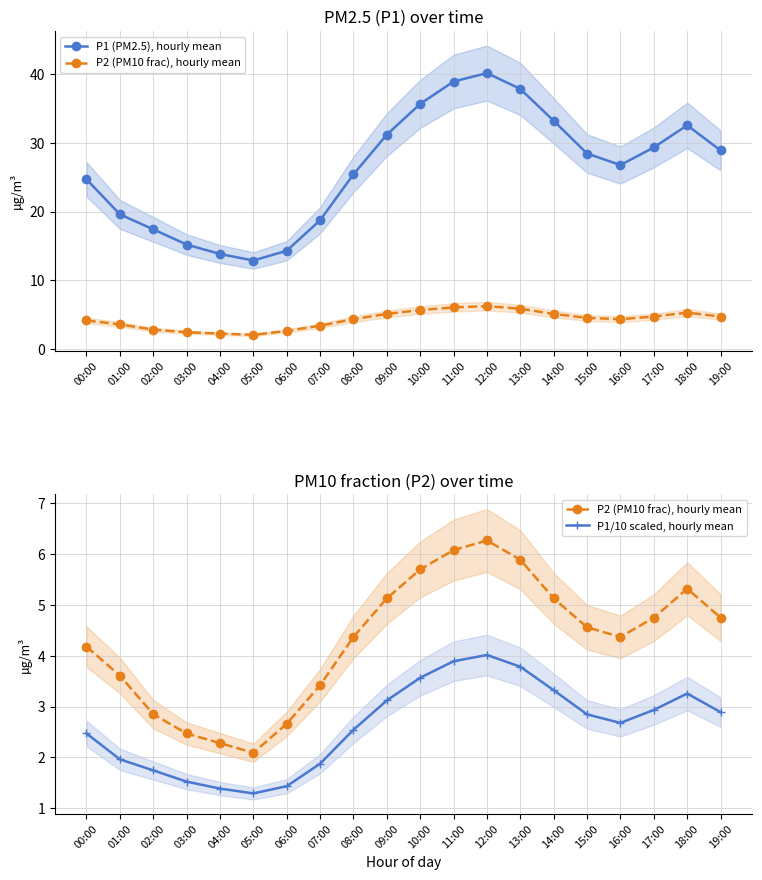

What is the difference between the maximum and minimum values in the P2 (PM10 frac), hourly mean series?

4.2